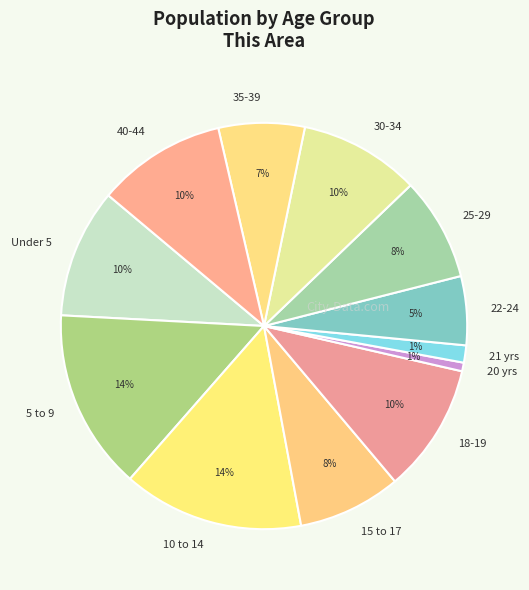

Is there any slice that represents more than half of the pie?

No